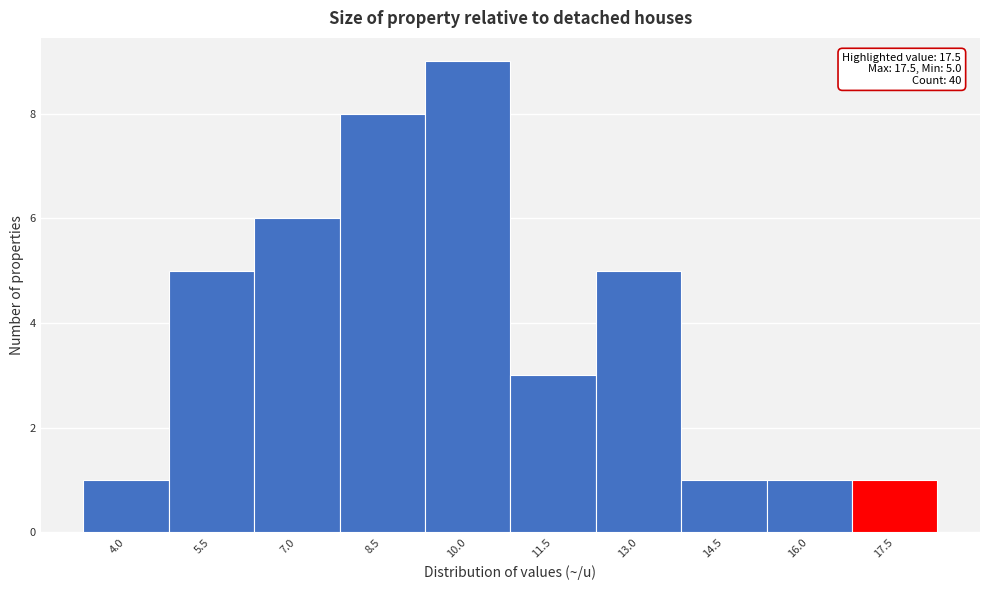

Reading left to right, extract all data points from this chart.

1	5	6	8	9	3	5	1	1	1